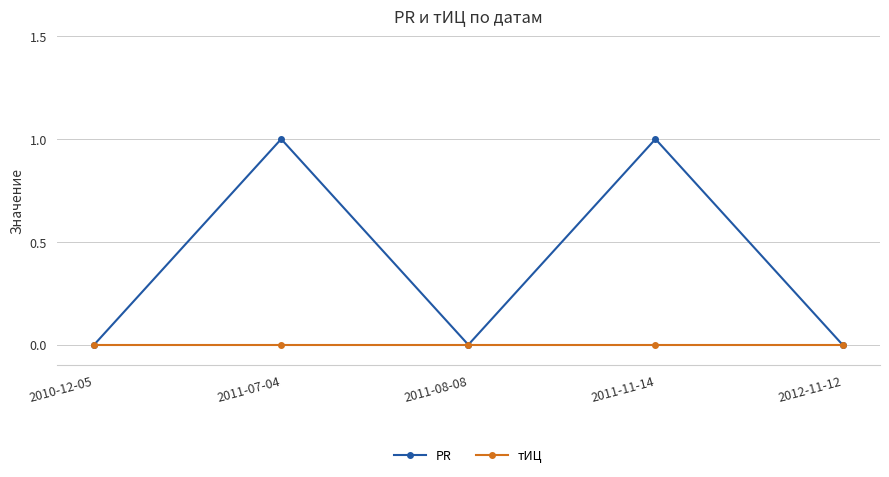

At 2011-11-14, list the series in order from largest to smallest.

PR, тИЦ